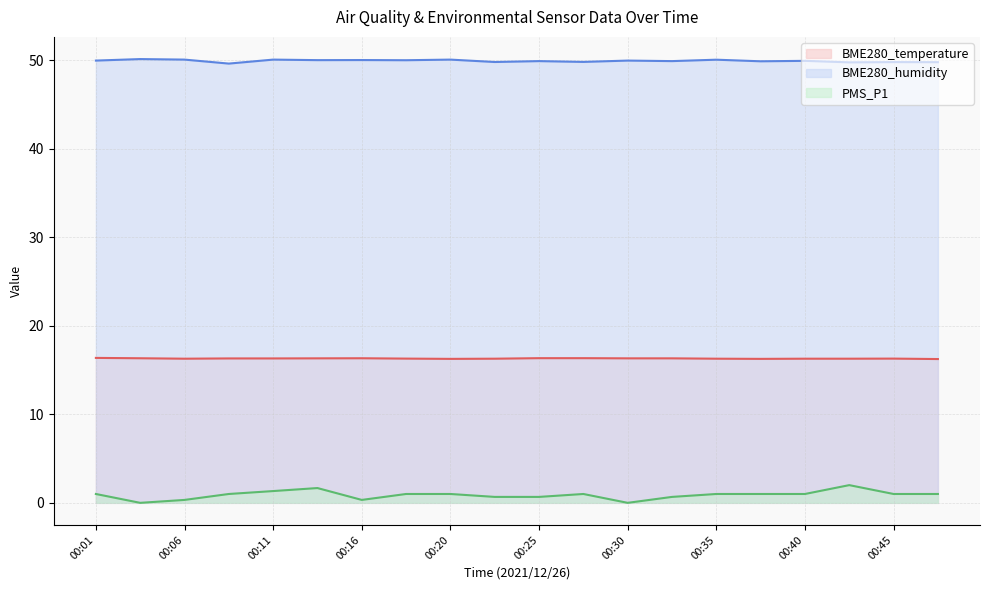

At which category does the chart reach its minimum across all series?

00:03